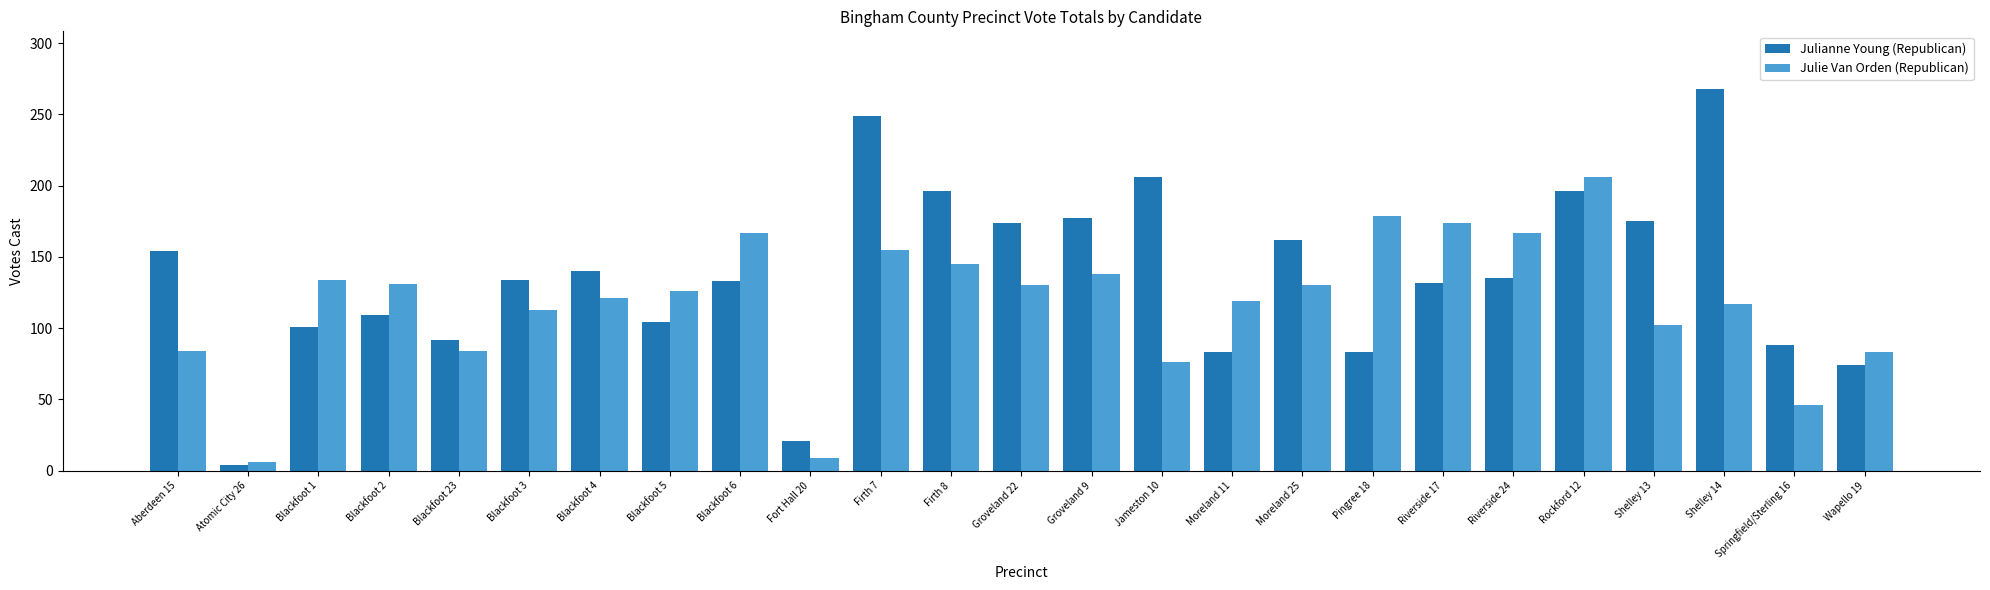

What is the difference between the second highest and minimum values in the Julianne Young (Republican) series?

245